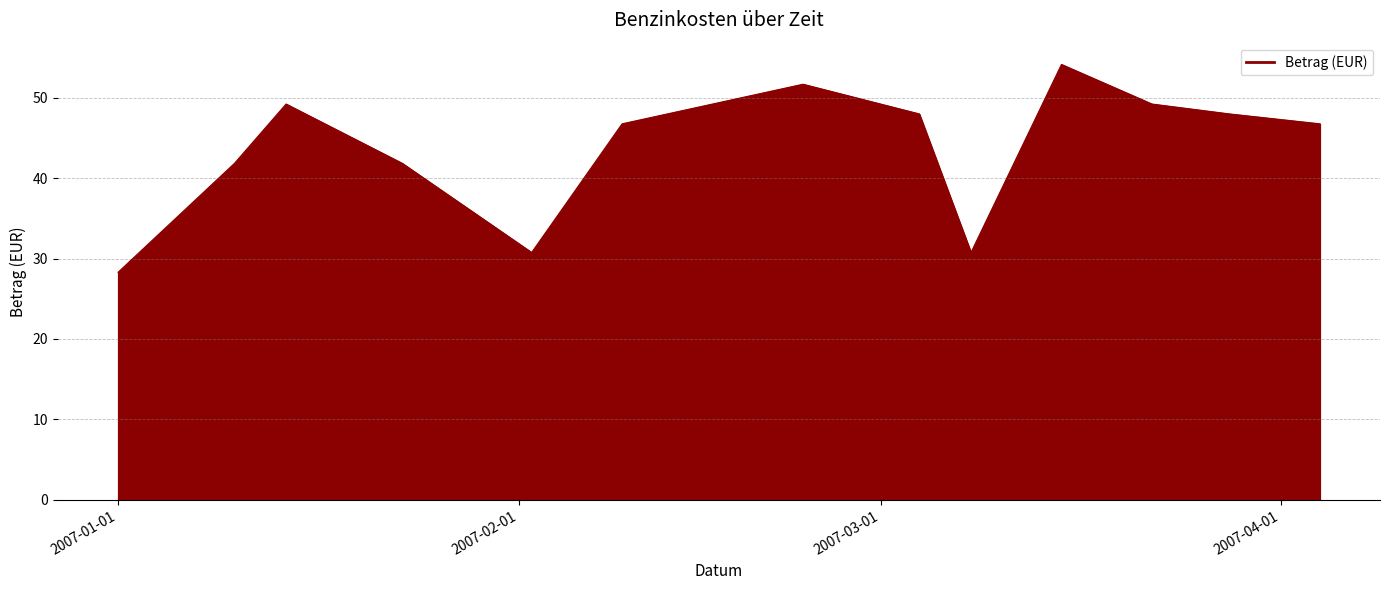

What is the smallest value displayed?

28.3